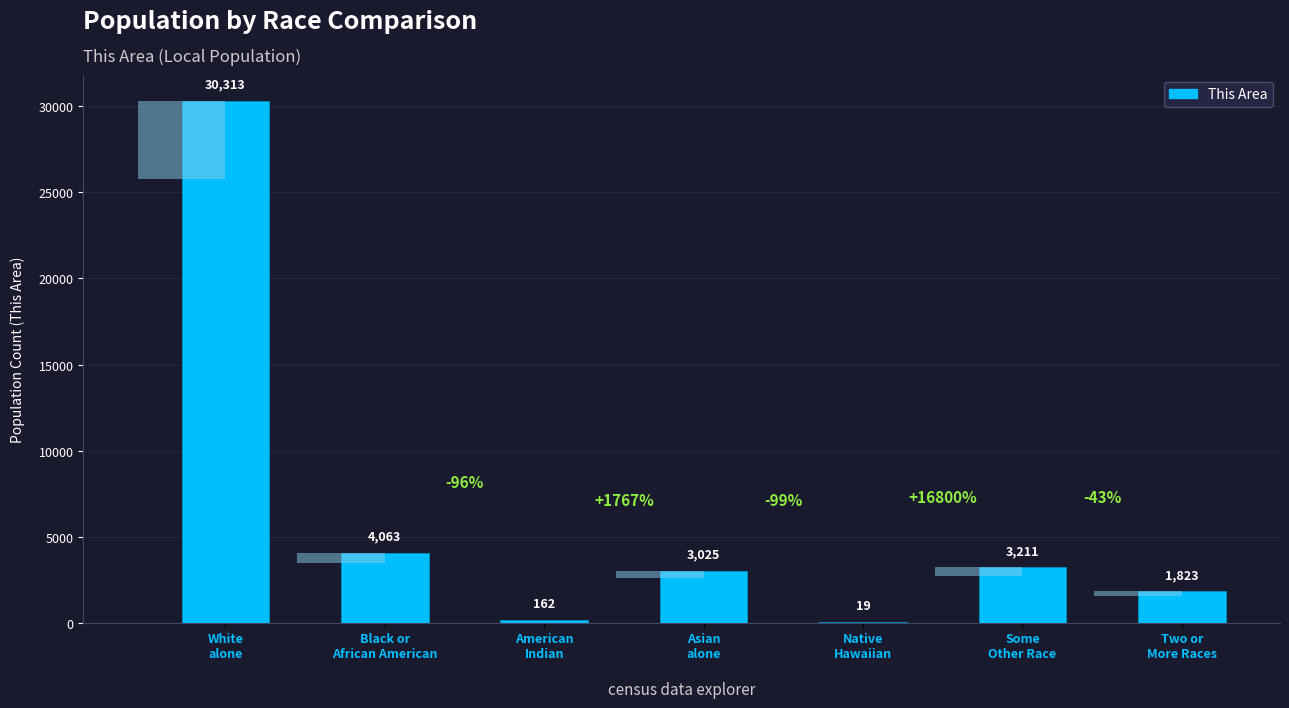

Are the bars grouped side by side (vs. stacked)?

No